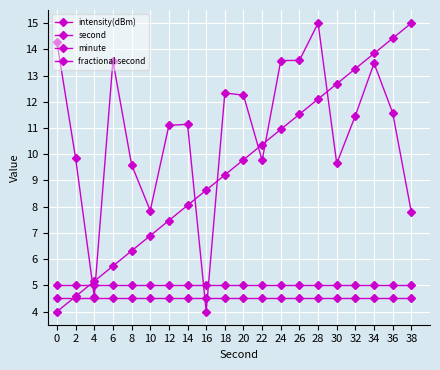

How many lines are shown in the chart?

4